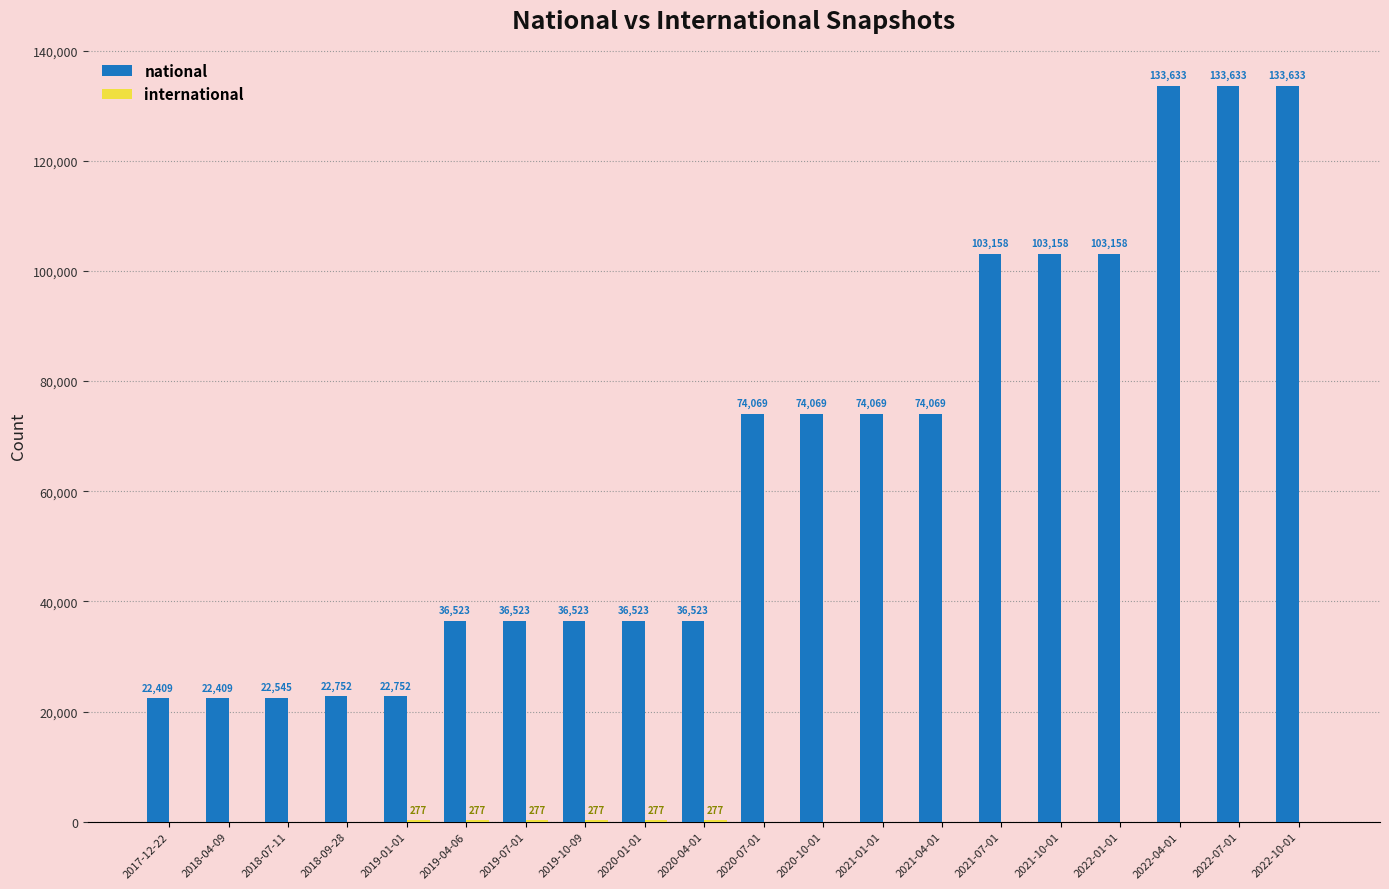

The national series shows 22409 at 2018-04-09. True or false?

True